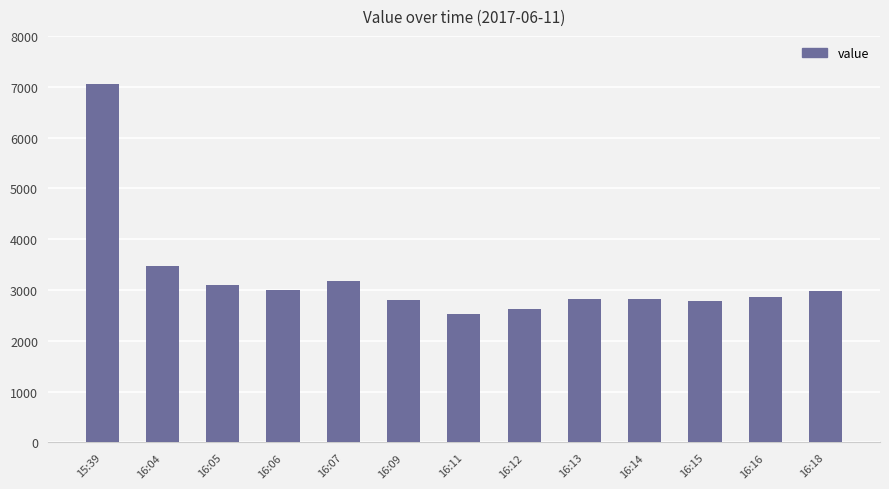

What is the greatest value displayed?

7056